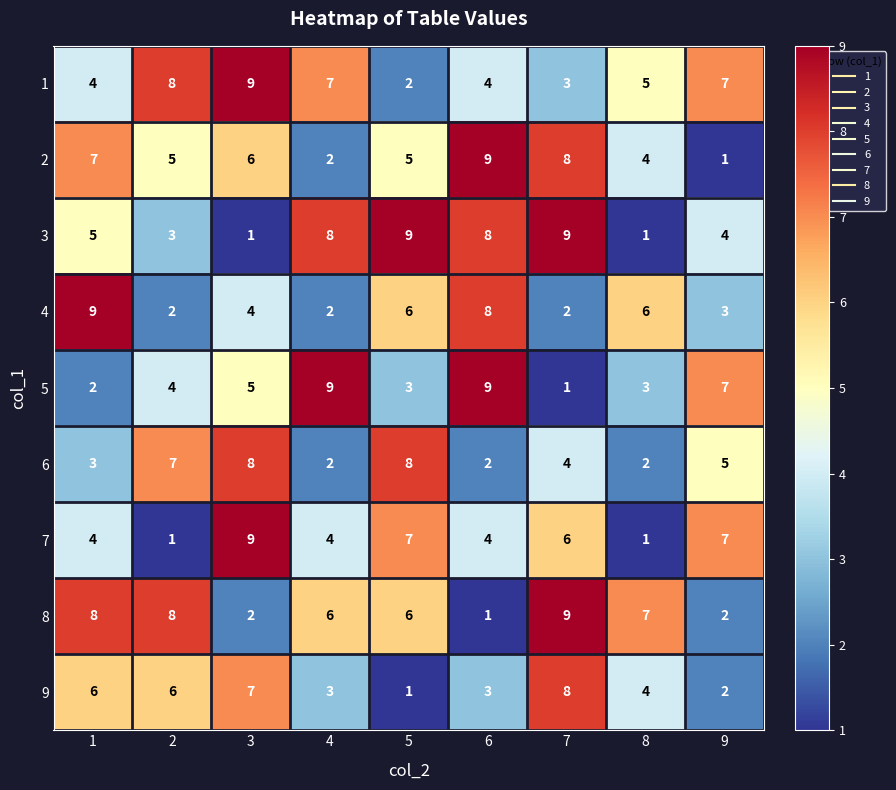

What is the maximum value shown in the chart?

9